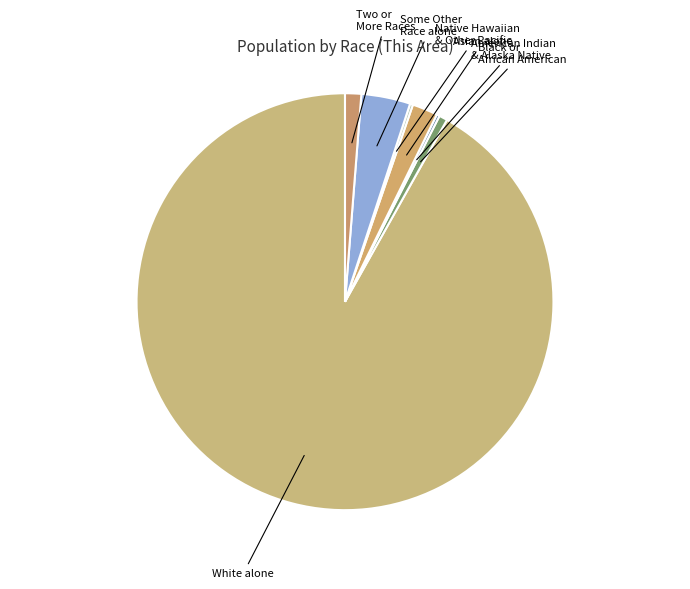

Which category has the biggest portion of the pie?

White alone